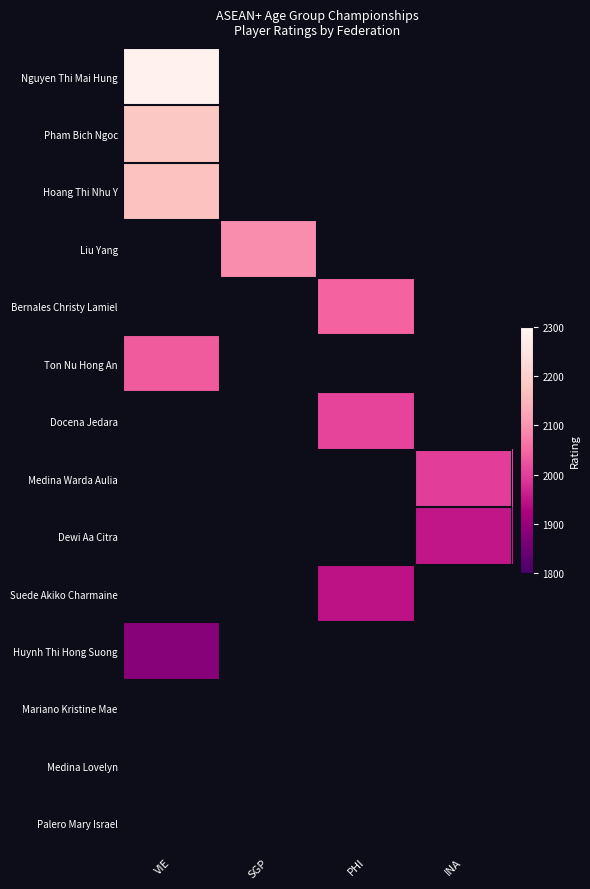

Is the value of Dewi Aa Citra at VIE greater than the value of Huynh Thi Hong Suong at PHI?

No